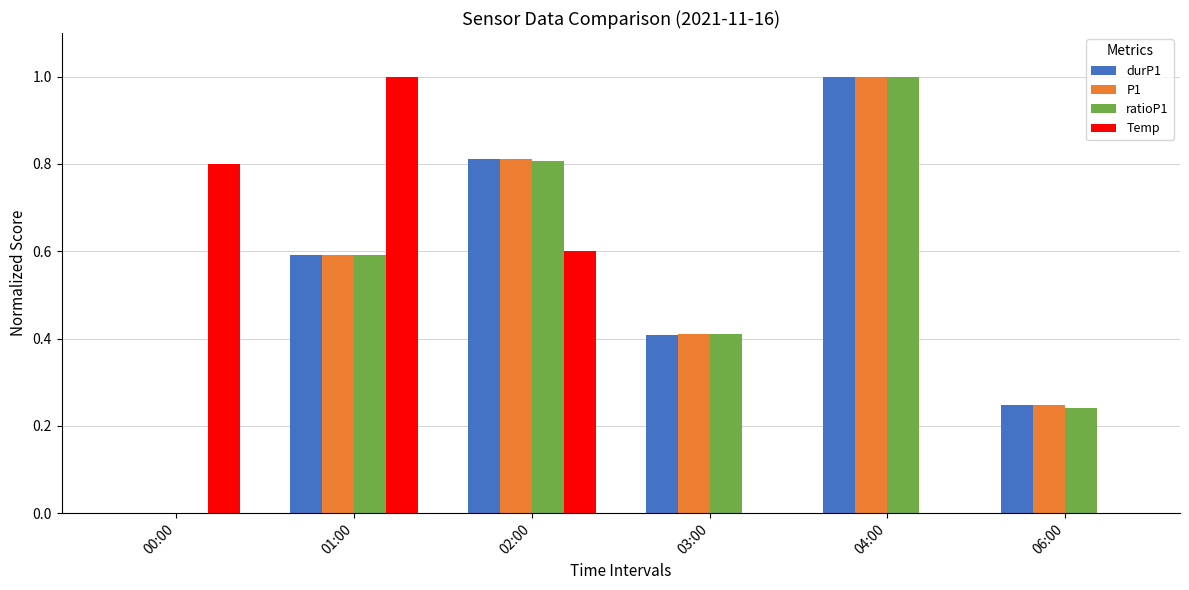

What are all the series names shown in the legend?

durP1, P1, ratioP1, Temp